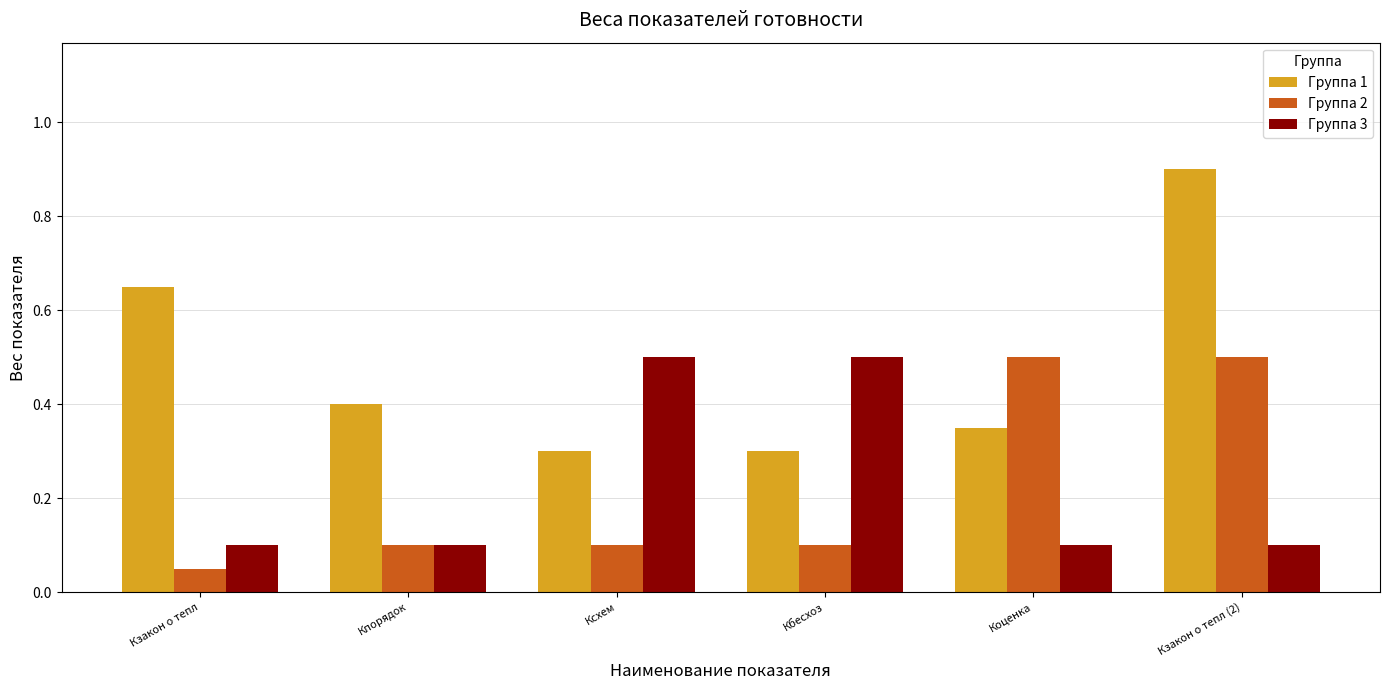

How many bars are there in each group?

3